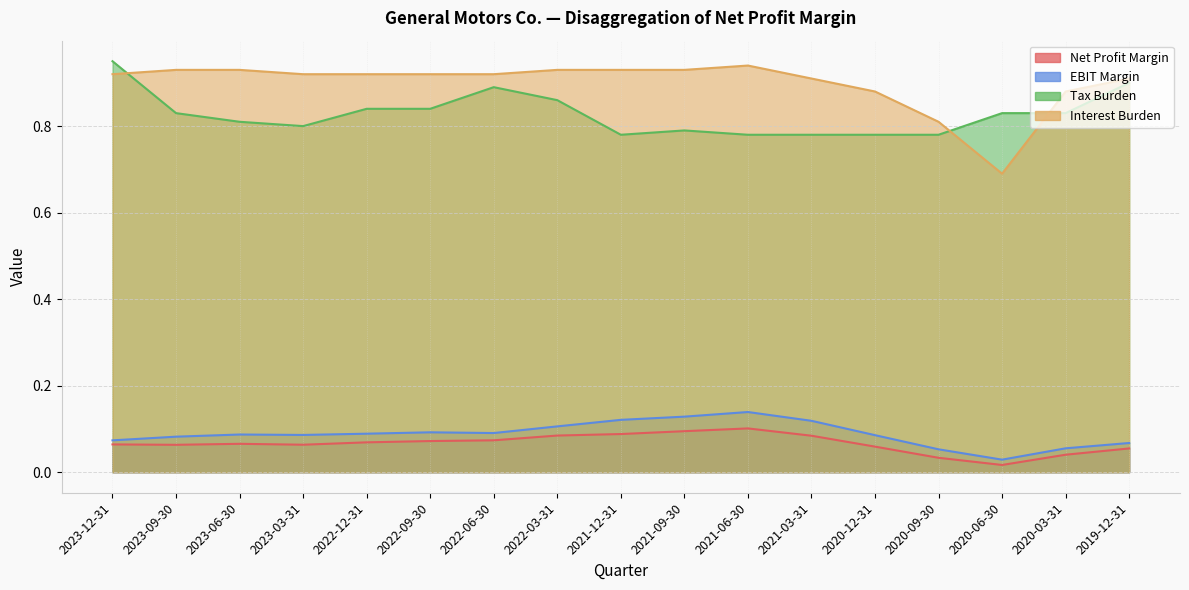

What is the total value across all series at 2023-12-31?

2.0